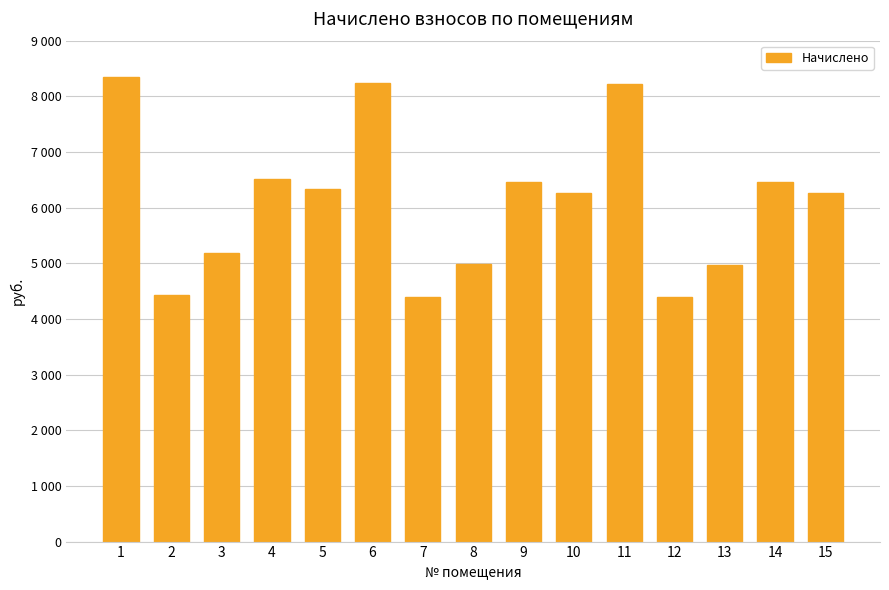

Does the chart contain any negative values?

No